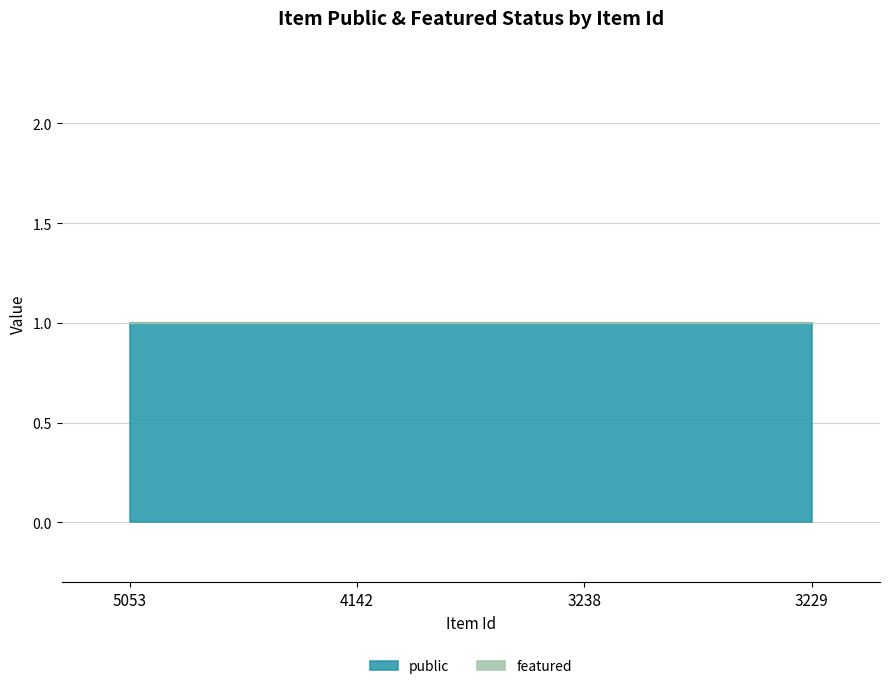

How many distinct data groups are displayed?

2